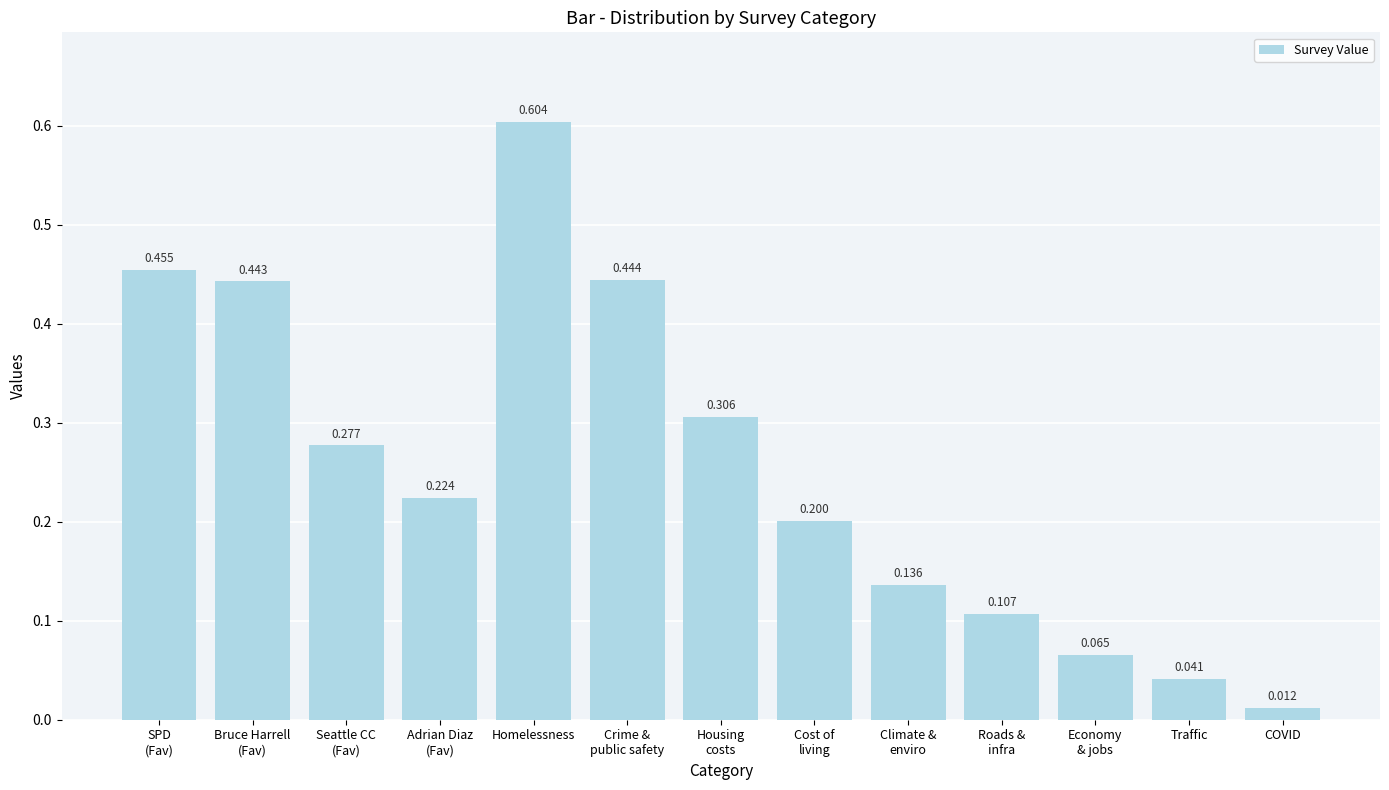

Which label corresponds to the largest value in the chart?

Homelessness